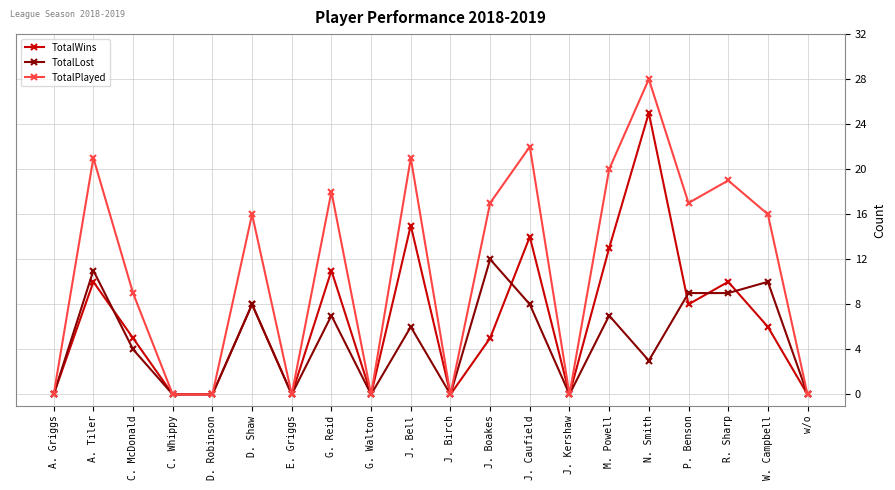

What position from the right is W. Campbell?

2